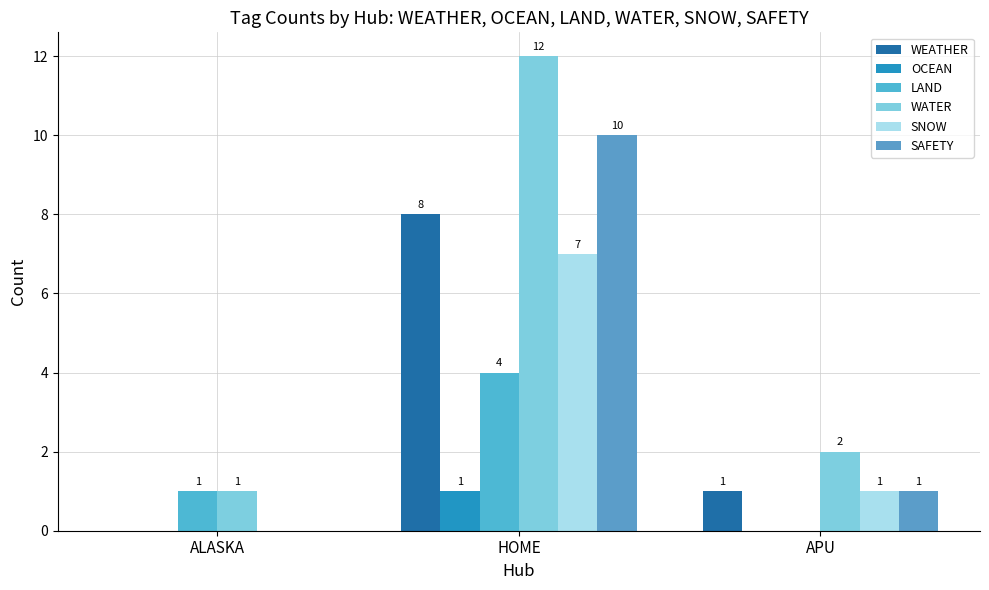

Does the chart contain stacked bars?

No